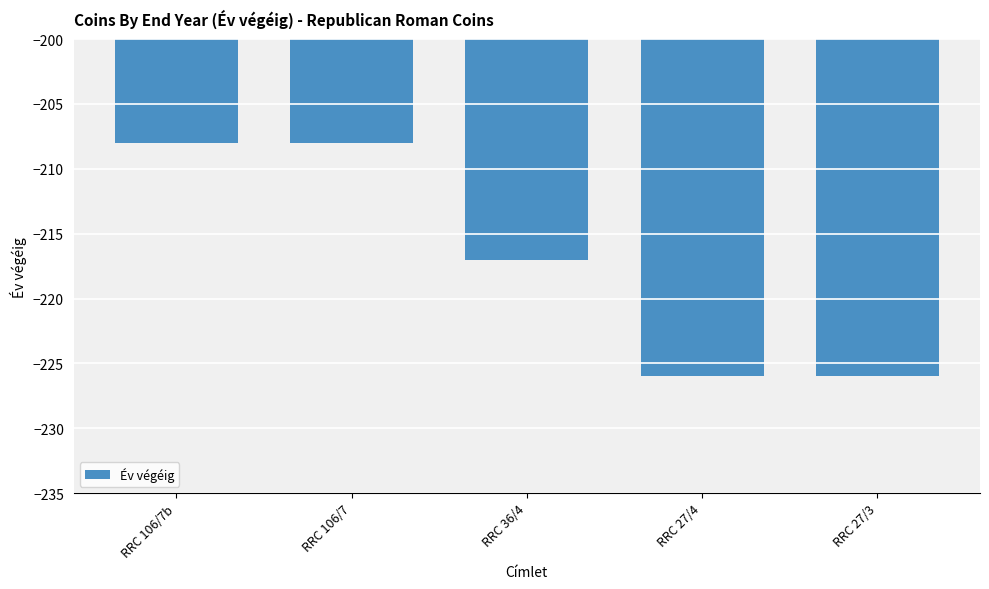

What is the average value?

-217